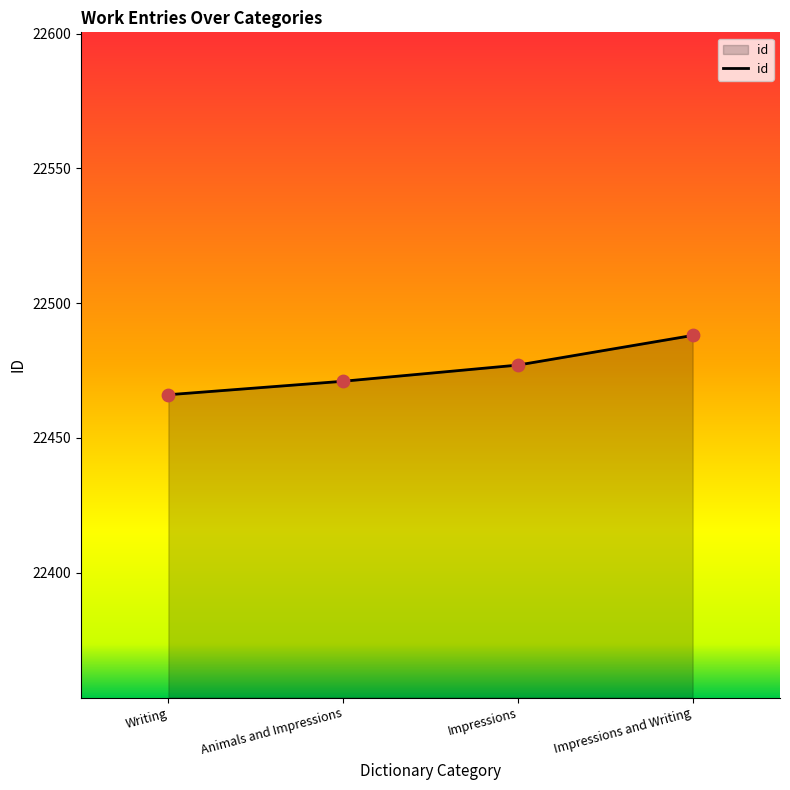

Approximately how many times larger is the value at Impressions compared to Writing?

1.0